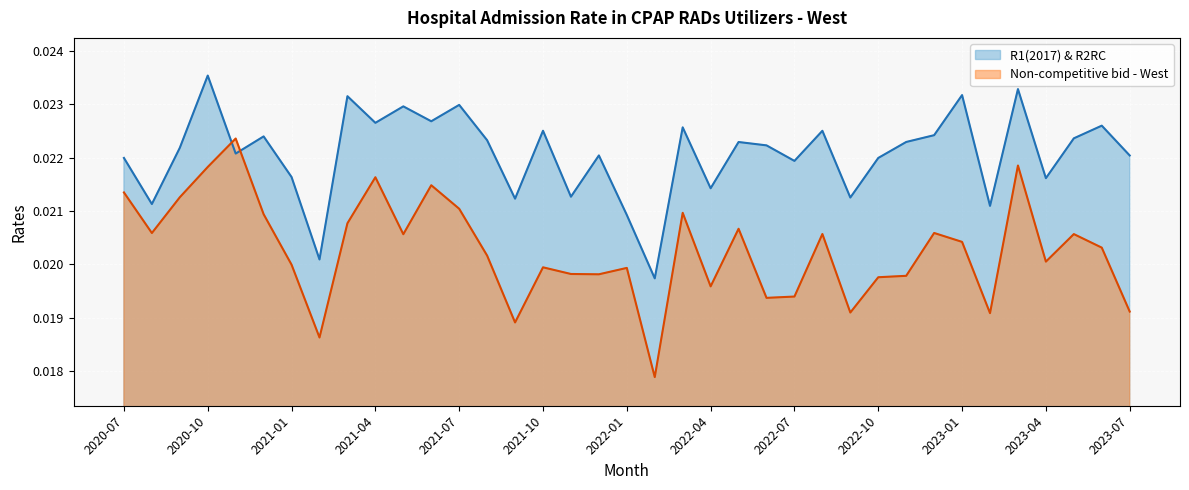

List the series in order of their peak value, highest first.

R1(2017) & R2RC, Non-competitive bid - West